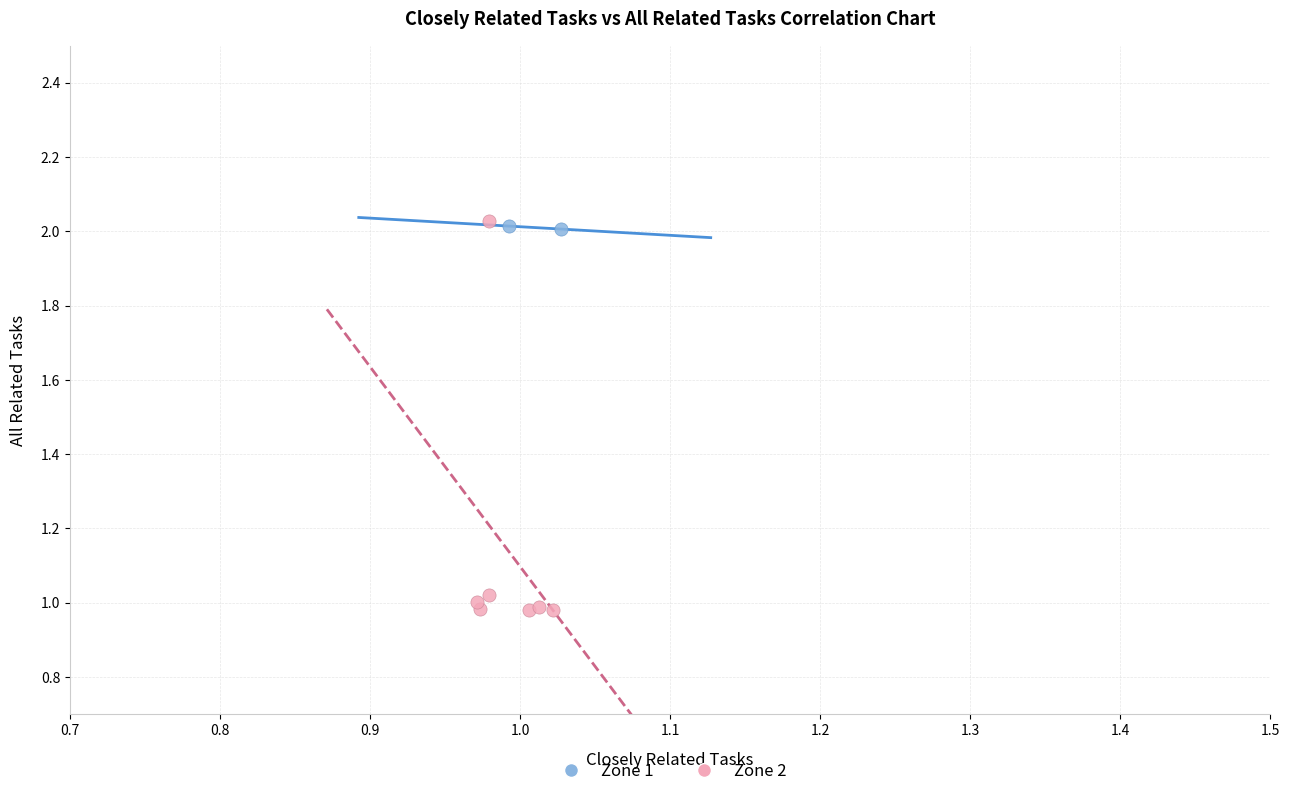

What are all the series names shown in the legend?

Zone 1, Zone 2